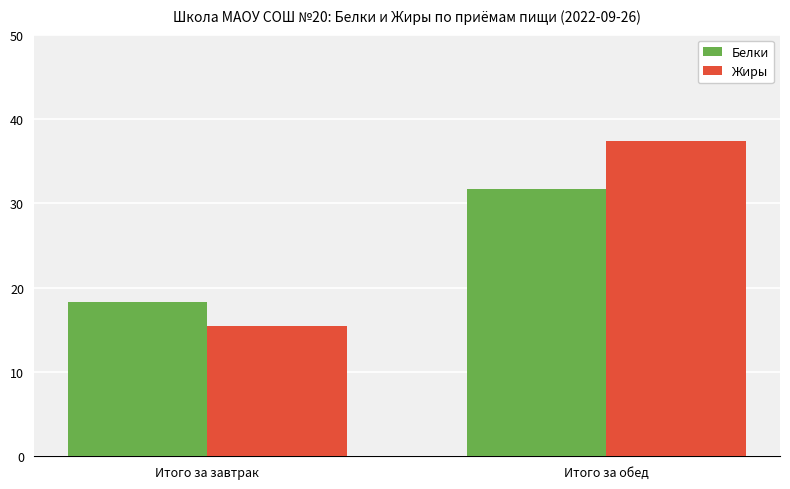

At which label does Белки reach its minimum?

Итого за завтрак